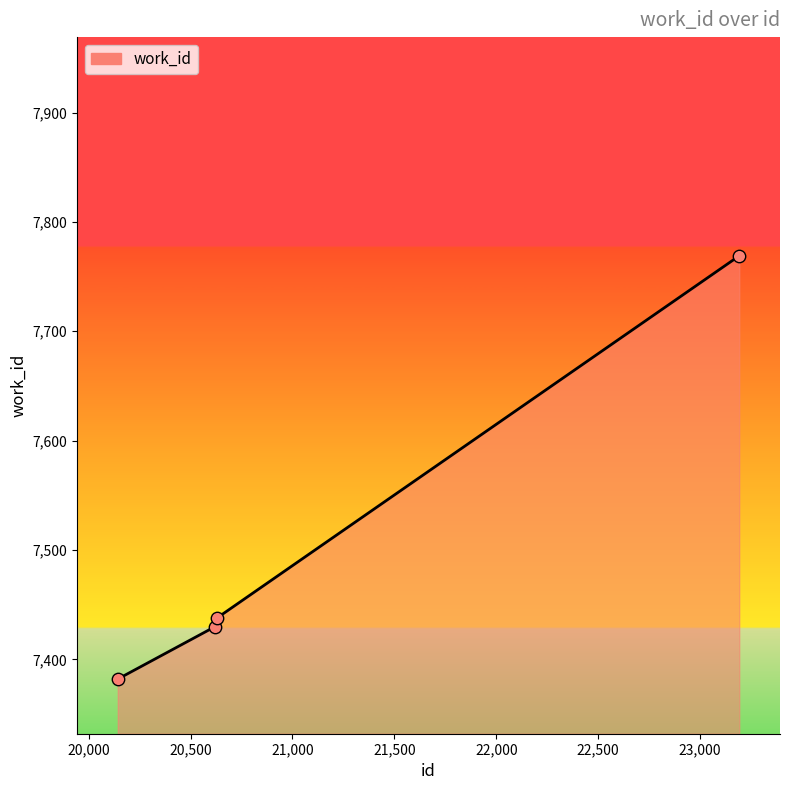

What is the average value?

7505